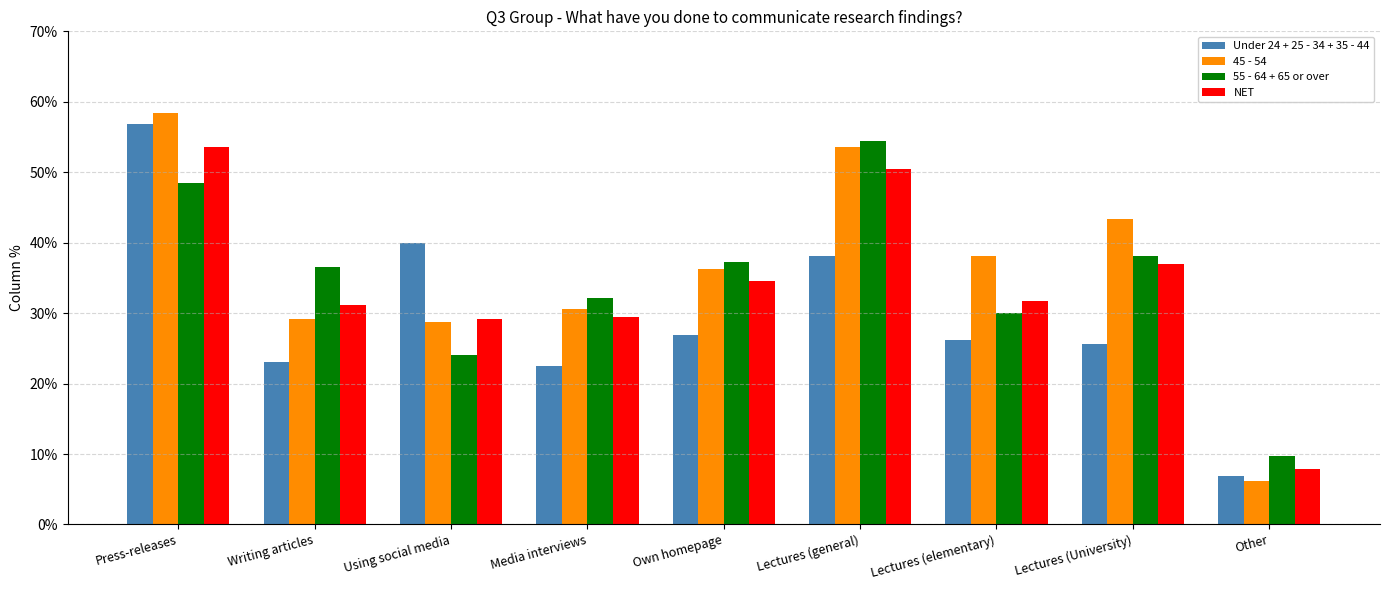

Reading right to left, list all the values displayed in this chart.

Under 24 + 25 - 34 + 35 - 44: 0.1	0.3	0.3	0.4	0.3	0.2	0.4	0.2	0.6
45 - 54: 0.1	0.4	0.4	0.5	0.4	0.3	0.3	0.3	0.6
55 - 64 + 65 or over: 0.1	0.4	0.3	0.5	0.4	0.3	0.2	0.4	0.5
NET: 0.1	0.4	0.3	0.5	0.3	0.3	0.3	0.3	0.5